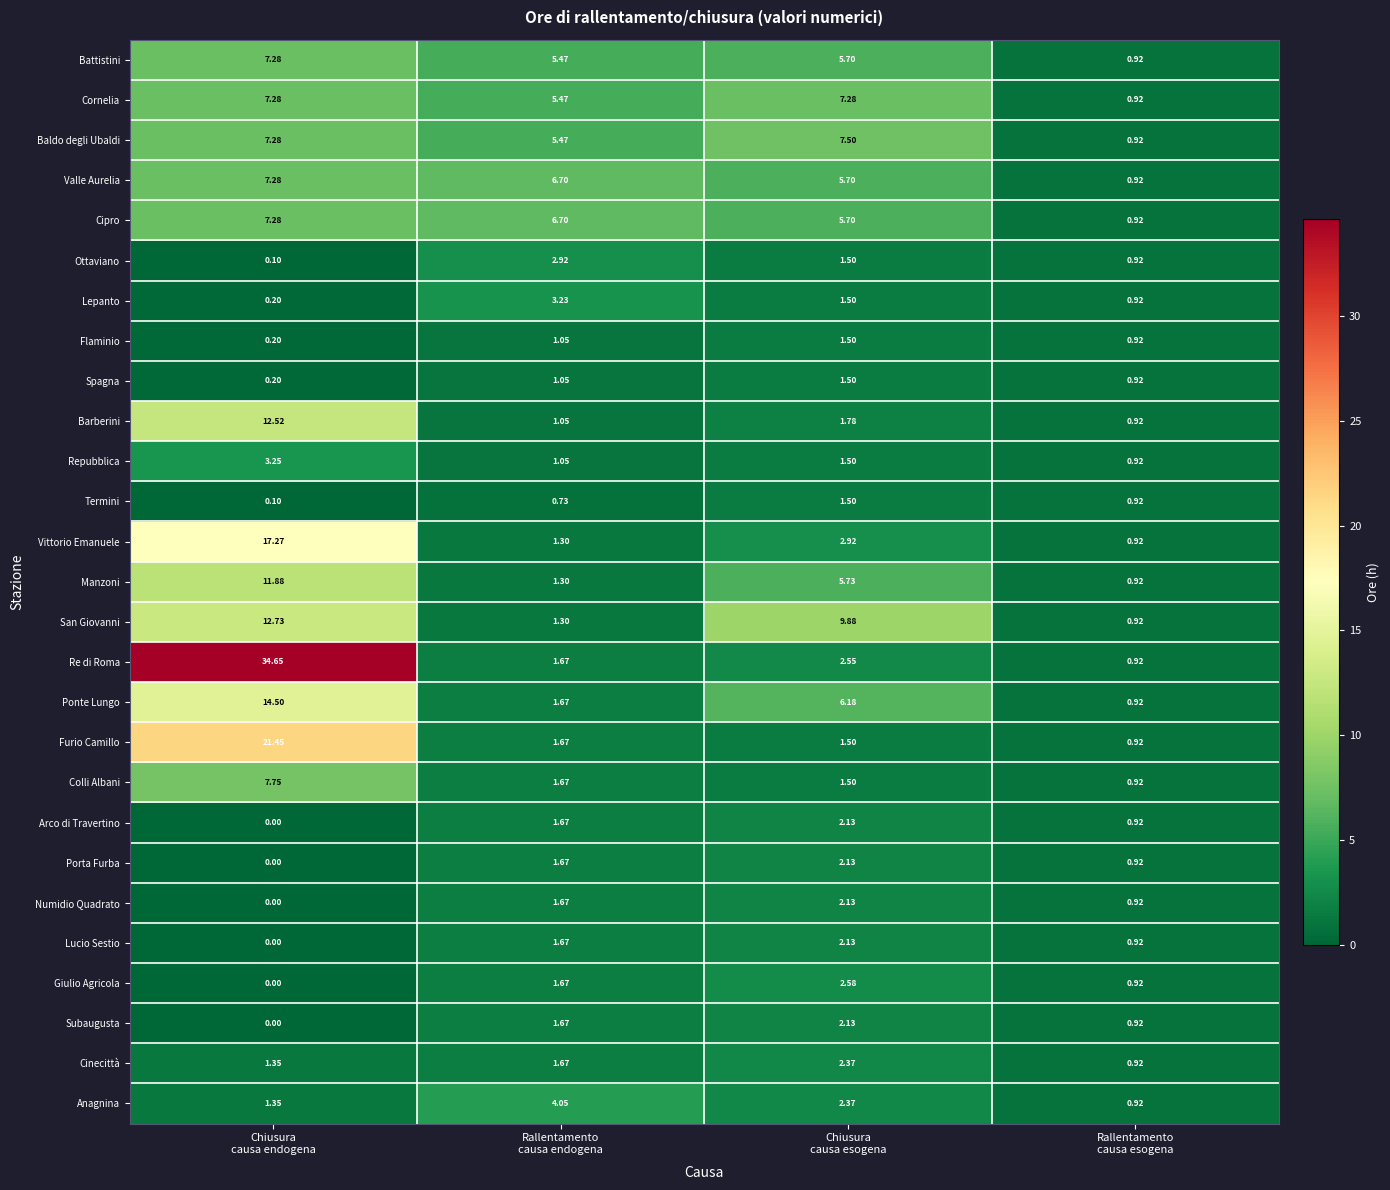

Which label corresponds to the smallest value in the chart?

Chiusura
causa endogena